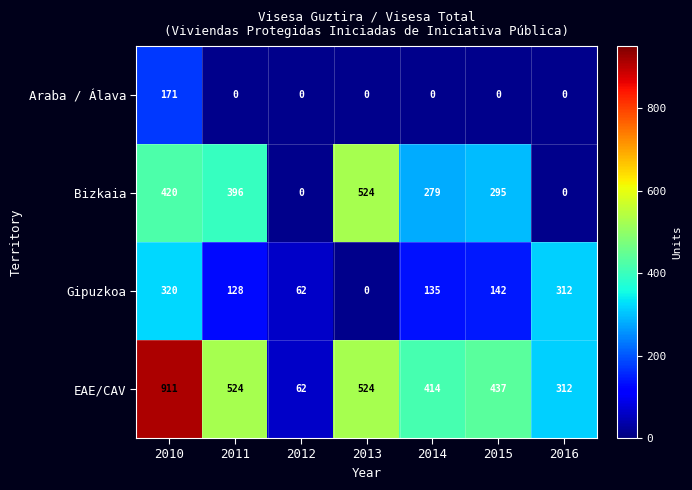

The value of Bizkaia at 2013 is 119.4. True or false?

False